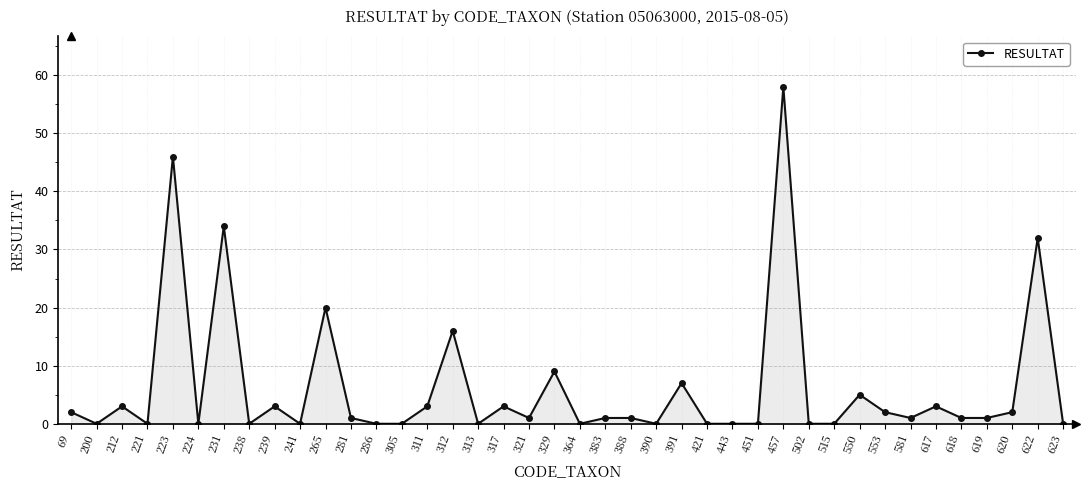

At which category does the data reach its first local peak?

212